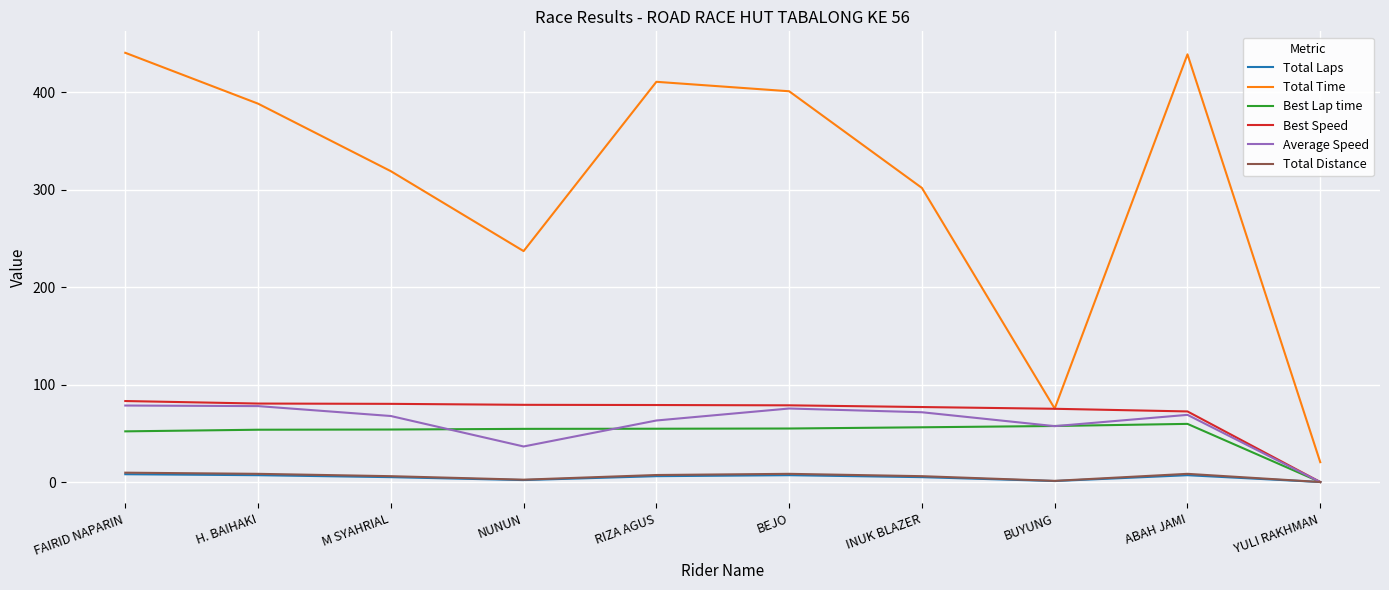

What is the highest value of the Best Lap time series?

59.7